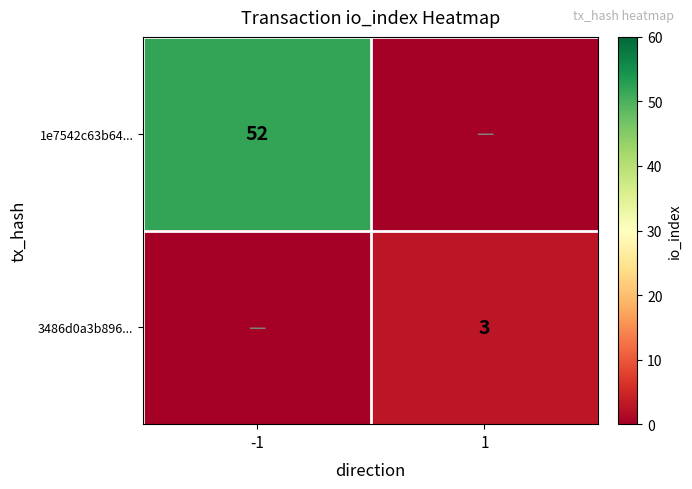

Is the value of 3486d0a3b896... at 1 greater than the value of 1e7542c63b64... at -1?

No